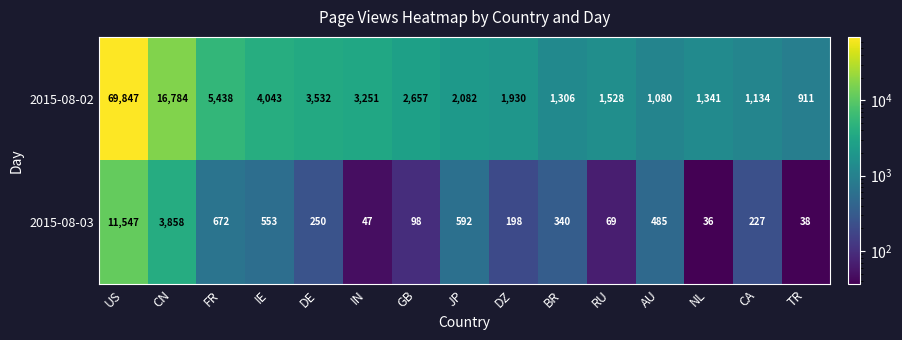

At which category is the sum across all series the highest?

US